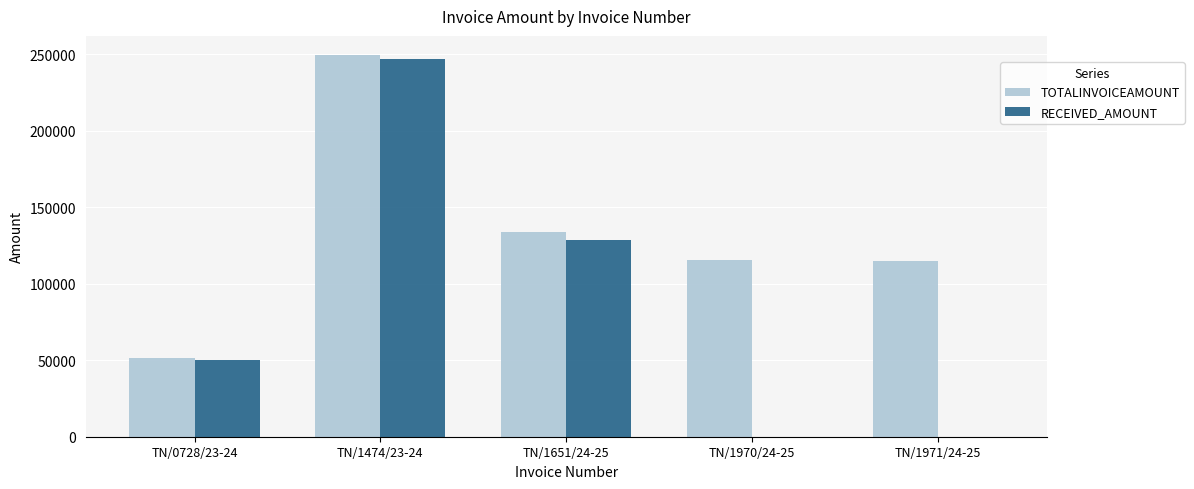

What is the sum of all TOTALINVOICEAMOUNT values?

664294